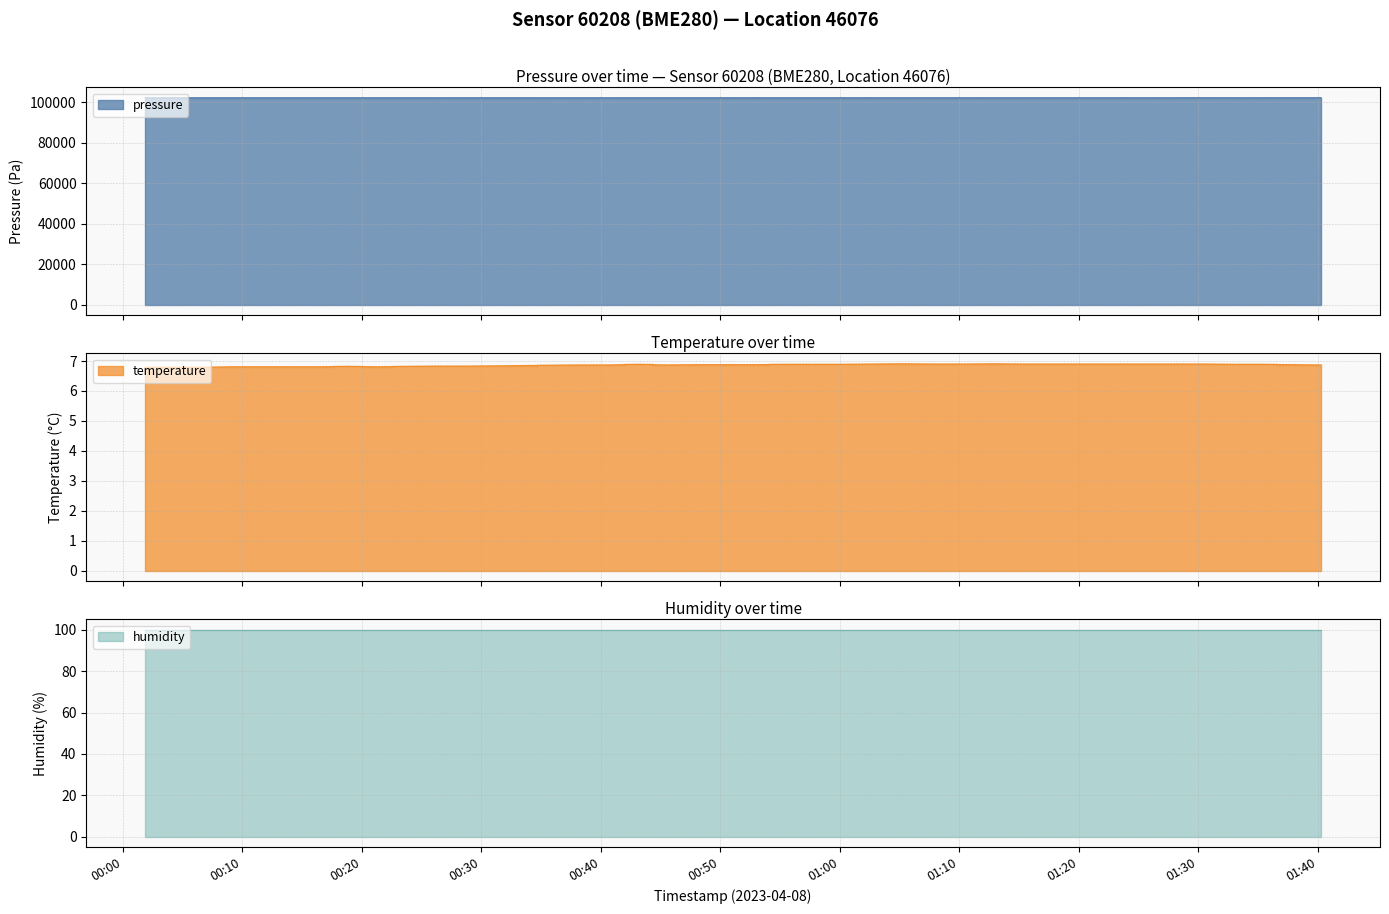

What is the value of the temperature point at the 31st from the left?

6.9